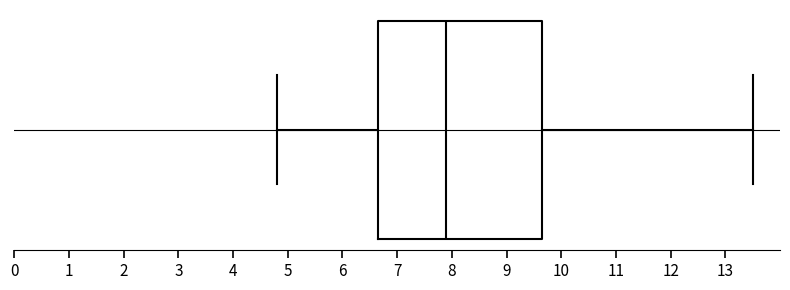

Transcribe this box plot: give where the median line is, the range the box spans, and where the two whiskers end, as read against the x-axis. The values are not printed on the chart, so give them approximately, as read against the axis.

median 7.9, box 6.7 to 9.7, whiskers 4.8 to 13.5